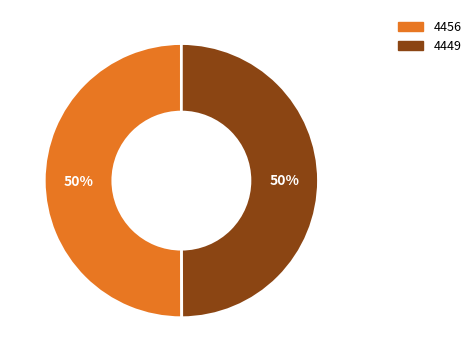

What percentage is the 4456 slice, to the nearest percent?

50%